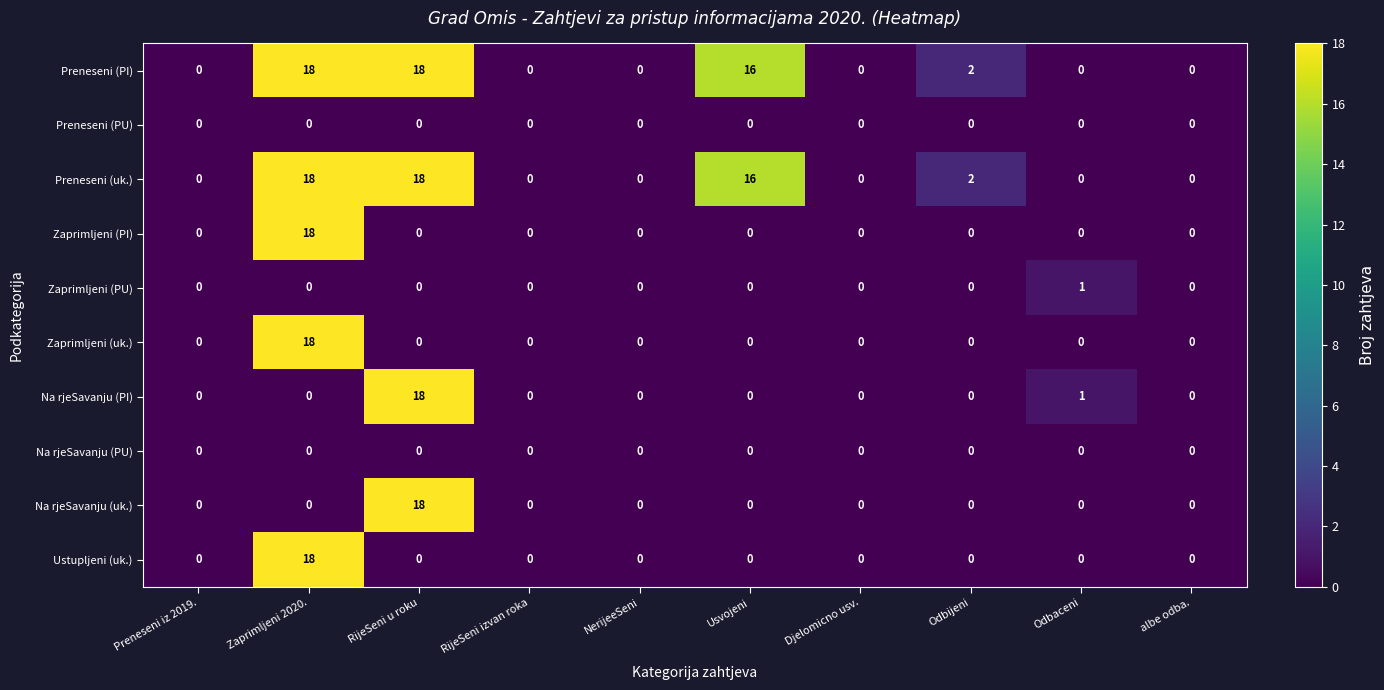

At how many categories does at least one series exceed 8?

3